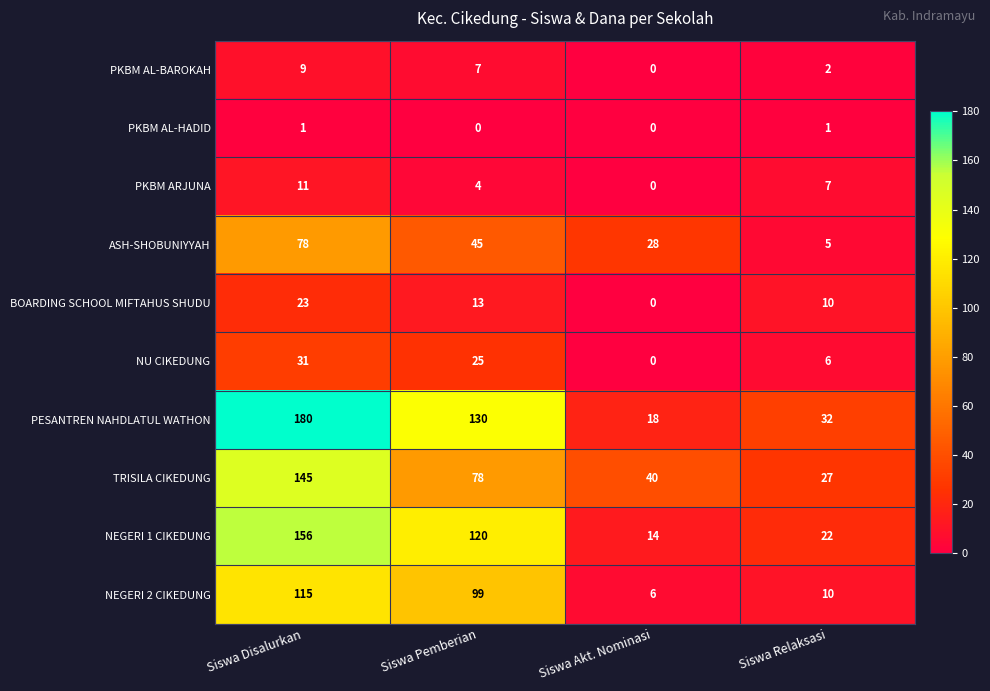

List the series in order of their peak value, highest first.

PESANTREN NAHDLATUL WATHON, NEGERI 1 CIKEDUNG, TRISILA CIKEDUNG, NEGERI 2 CIKEDUNG, ASH-SHOBUNIYYAH, NU CIKEDUNG, BOARDING SCHOOL MIFTAHUS SHUDU, PKBM ARJUNA, PKBM AL-BAROKAH, PKBM AL-HADID